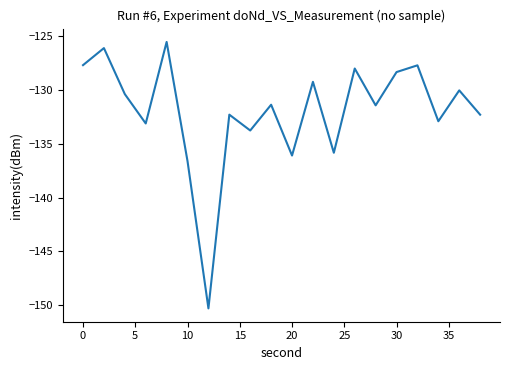

What is the smallest value displayed?

-150.3